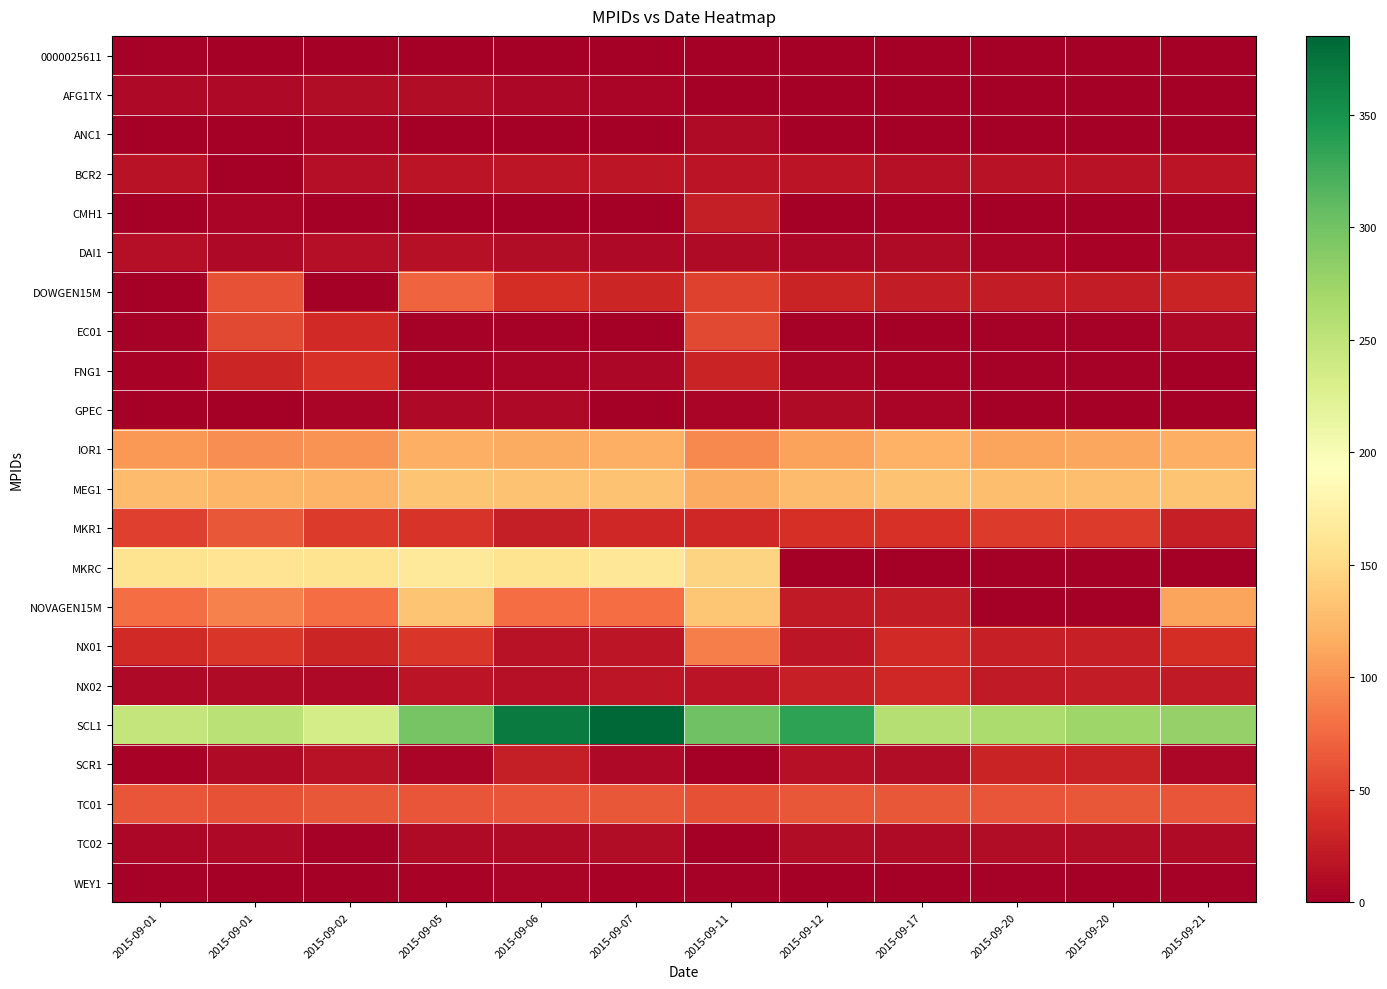

Reading left to right, what are all the values shown in this chart?

0000025611: 2015-09-01=1.5	2015-09-01=0.0	2015-09-02=0.0	2015-09-05=0.0	2015-09-06=0.0	2015-09-07=0.0	2015-09-11=0.0	2015-09-12=0.0	2015-09-17=0.2	2015-09-20=0.0	2015-09-20=0.0	2015-09-21=0.0
AFG1TX: 2015-09-01=8.4	2015-09-01=8.5	2015-09-02=10.6	2015-09-05=11.1	2015-09-06=6.9	2015-09-07=5.9	2015-09-11=0.5	2015-09-12=0.5	2015-09-17=0.0	2015-09-20=0.0	2015-09-20=0.0	2015-09-21=0.0
ANC1: 2015-09-01=0.0	2015-09-01=0.0	2015-09-02=4.8	2015-09-05=0.0	2015-09-06=0.0	2015-09-07=0.0	2015-09-11=9.9	2015-09-12=0.0	2015-09-17=0.0	2015-09-20=0.0	2015-09-20=0.0	2015-09-21=0.0
BCR2: 2015-09-01=16.2	2015-09-01=0.0	2015-09-02=13.0	2015-09-05=17.6	2015-09-06=18.8	2015-09-07=18.3	2015-09-11=16.7	2015-09-12=17.4	2015-09-17=14.8	2015-09-20=15.7	2015-09-20=15.6	2015-09-21=16.7
CMH1: 2015-09-01=0.0	2015-09-01=5.5	2015-09-02=0.4	2015-09-05=0.6	2015-09-06=0.6	2015-09-07=0.0	2015-09-11=25.0	2015-09-12=0.4	2015-09-17=3.7	2015-09-20=0.0	2015-09-20=0.0	2015-09-21=3.0
DAI1: 2015-09-01=12.1	2015-09-01=8.2	2015-09-02=12.4	2015-09-05=14.1	2015-09-06=10.6	2015-09-07=8.5	2015-09-11=10.4	2015-09-12=7.0	2015-09-17=9.1	2015-09-20=5.3	2015-09-20=4.4	2015-09-21=7.2
DOWGEN15M: 2015-09-01=0.0	2015-09-01=60.6	2015-09-02=0.0	2015-09-05=71.0	2015-09-06=37.3	2015-09-07=30.5	2015-09-11=50.2	2015-09-12=29.7	2015-09-17=24.0	2015-09-20=23.0	2015-09-20=22.9	2015-09-21=28.6
EC01: 2015-09-01=1.6	2015-09-01=55.0	2015-09-02=34.1	2015-09-05=1.6	2015-09-06=1.5	2015-09-07=1.5	2015-09-11=55.5	2015-09-12=1.6	2015-09-17=1.3	2015-09-20=1.6	2015-09-20=1.5	2015-09-21=8.6
FNG1: 2015-09-01=3.5	2015-09-01=31.2	2015-09-02=40.1	2015-09-05=3.5	2015-09-06=4.8	2015-09-07=6.3	2015-09-11=29.6	2015-09-12=4.6	2015-09-17=4.5	2015-09-20=2.4	2015-09-20=2.5	2015-09-21=1.0
GPEC: 2015-09-01=1.4	2015-09-01=0.0	2015-09-02=6.0	2015-09-05=8.3	2015-09-06=8.4	2015-09-07=1.0	2015-09-11=5.1	2015-09-12=9.5	2015-09-17=5.7	2015-09-20=0.5	2015-09-20=0.3	2015-09-21=0.0
IOR1: 2015-09-01=103.0	2015-09-01=97.5	2015-09-02=100.1	2015-09-05=117.7	2015-09-06=115.2	2015-09-07=117.9	2015-09-11=93.3	2015-09-12=109.2	2015-09-17=119.9	2015-09-20=110.5	2015-09-20=111.4	2015-09-21=118.0
MEG1: 2015-09-01=127.5	2015-09-01=122.9	2015-09-02=120.5	2015-09-05=132.8	2015-09-06=131.2	2015-09-07=131.8	2015-09-11=115.5	2015-09-12=127.0	2015-09-17=131.5	2015-09-20=128.2	2015-09-20=128.7	2015-09-21=133.4
MKR1: 2015-09-01=48.3	2015-09-01=64.3	2015-09-02=45.6	2015-09-05=41.1	2015-09-06=24.1	2015-09-07=31.7	2015-09-11=32.2	2015-09-12=38.9	2015-09-17=39.7	2015-09-20=45.7	2015-09-20=46.6	2015-09-21=26.4
MKRC: 2015-09-01=158.0	2015-09-01=159.5	2015-09-02=159.2	2015-09-05=164.1	2015-09-06=158.8	2015-09-07=162.6	2015-09-11=145.2	2015-09-12=0.0	2015-09-17=0.0	2015-09-20=0.0	2015-09-20=0.0	2015-09-21=0.0
NOVAGEN15M: 2015-09-01=77.3	2015-09-01=89.3	2015-09-02=77.0	2015-09-05=132.8	2015-09-06=77.6	2015-09-07=77.0	2015-09-11=134.9	2015-09-12=21.4	2015-09-17=23.2	2015-09-20=0.0	2015-09-20=0.0	2015-09-21=110.0
NX01: 2015-09-01=33.6	2015-09-01=43.6	2015-09-02=31.0	2015-09-05=42.3	2015-09-06=15.1	2015-09-07=19.5	2015-09-11=88.3	2015-09-12=19.4	2015-09-17=34.6	2015-09-20=25.8	2015-09-20=25.8	2015-09-21=37.6
NX02: 2015-09-01=8.6	2015-09-01=10.4	2015-09-02=8.2	2015-09-05=18.0	2015-09-06=14.9	2015-09-07=18.9	2015-09-11=17.8	2015-09-12=26.8	2015-09-17=32.8	2015-09-20=22.0	2015-09-20=22.9	2015-09-21=22.1
SCL1: 2015-09-01=248.0	2015-09-01=254.3	2015-09-02=234.1	2015-09-05=296.7	2015-09-06=369.1	2015-09-07=385.0	2015-09-11=301.5	2015-09-12=335.9	2015-09-17=258.1	2015-09-20=264.6	2015-09-20=273.2	2015-09-21=278.7
SCR1: 2015-09-01=4.4	2015-09-01=9.2	2015-09-02=15.1	2015-09-05=5.9	2015-09-06=25.1	2015-09-07=8.9	2015-09-11=0.8	2015-09-12=13.7	2015-09-17=11.1	2015-09-20=28.8	2015-09-20=27.3	2015-09-21=6.1
TC01: 2015-09-01=63.1	2015-09-01=61.6	2015-09-02=63.6	2015-09-05=63.1	2015-09-06=63.1	2015-09-07=63.2	2015-09-11=59.8	2015-09-12=63.5	2015-09-17=63.2	2015-09-20=63.1	2015-09-20=63.3	2015-09-21=63.1
TC02: 2015-09-01=6.4	2015-09-01=8.0	2015-09-02=2.9	2015-09-05=9.6	2015-09-06=9.5	2015-09-07=11.1	2015-09-11=0.6	2015-09-12=10.9	2015-09-17=9.6	2015-09-20=11.5	2015-09-20=11.5	2015-09-21=9.4
WEY1: 2015-09-01=2.7	2015-09-01=0.0	2015-09-02=0.0	2015-09-05=3.6	2015-09-06=5.2	2015-09-07=3.9	2015-09-11=2.7	2015-09-12=0.1	2015-09-17=0.0	2015-09-20=1.7	2015-09-20=1.5	2015-09-21=2.0